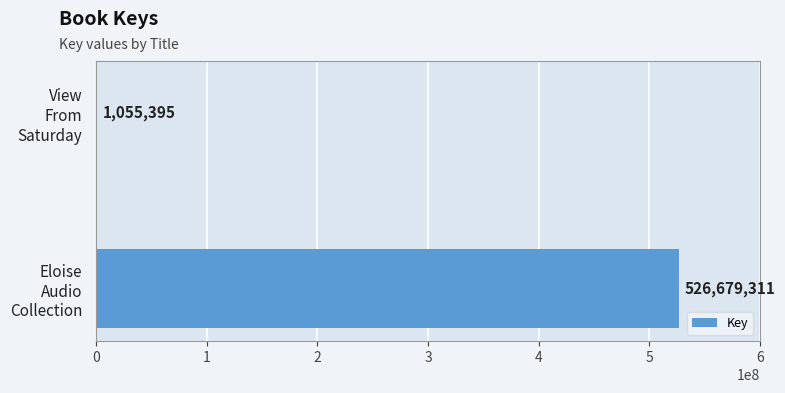

What is the sum of all values?

527734706